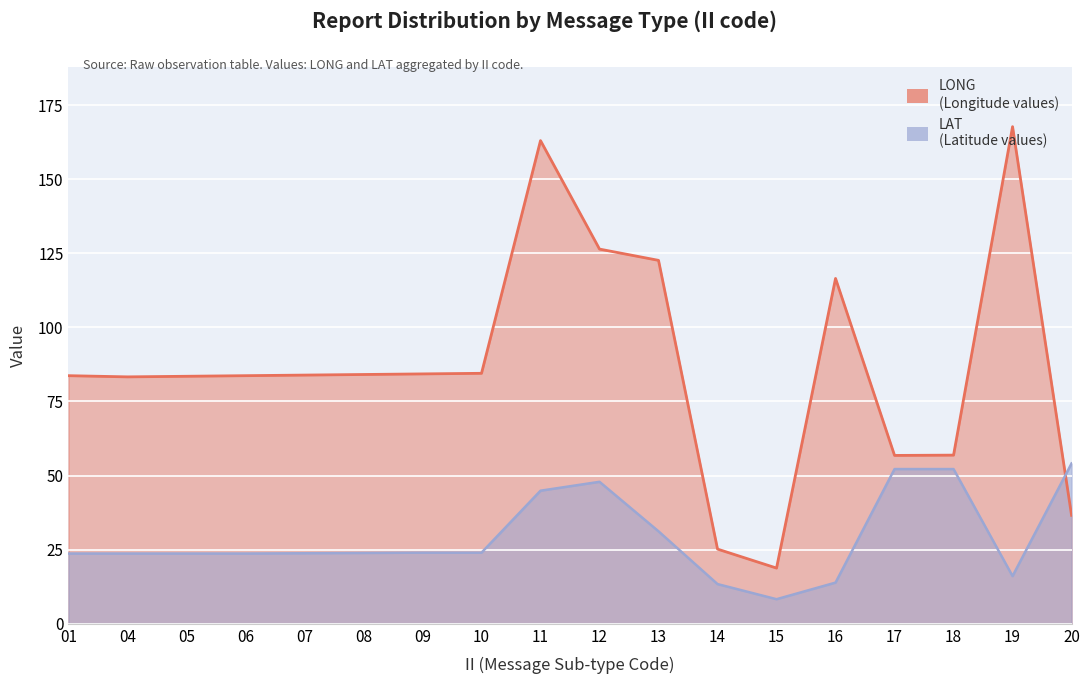

What is the maximum value shown in the chart?

167.7